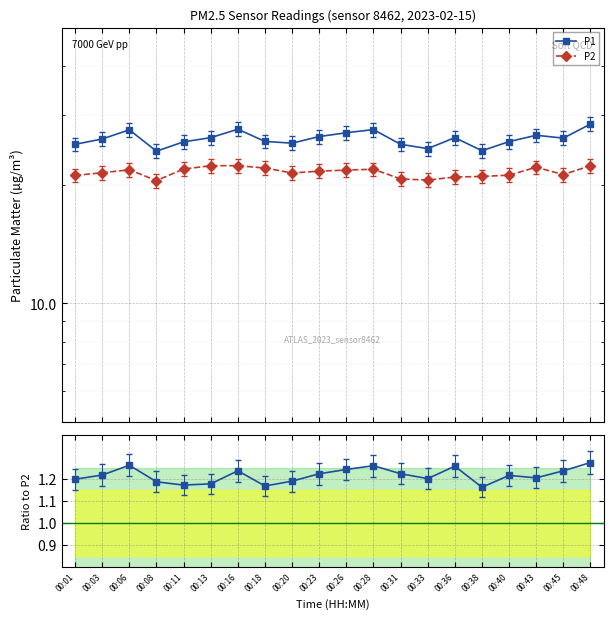

Reading left to right, transcribe all the data shown in this chart.

P1: 25.3	26.1	27.5	24.3	25.7	26.3	27.6	25.7	25.5	26.5	27.1	27.6	25.3	24.7	26.3	24.4	25.7	26.7	26.2	28.5
P2: 21.1	21.4	21.8	20.5	21.9	22.3	22.3	22.0	21.4	21.6	21.8	21.9	20.7	20.5	20.9	21.0	21.1	22.1	21.2	22.3
P1 / P2: 1.2	1.2	1.3	1.2	1.2	1.2	1.2	1.2	1.2	1.2	1.2	1.3	1.2	1.2	1.3	1.2	1.2	1.2	1.2	1.3